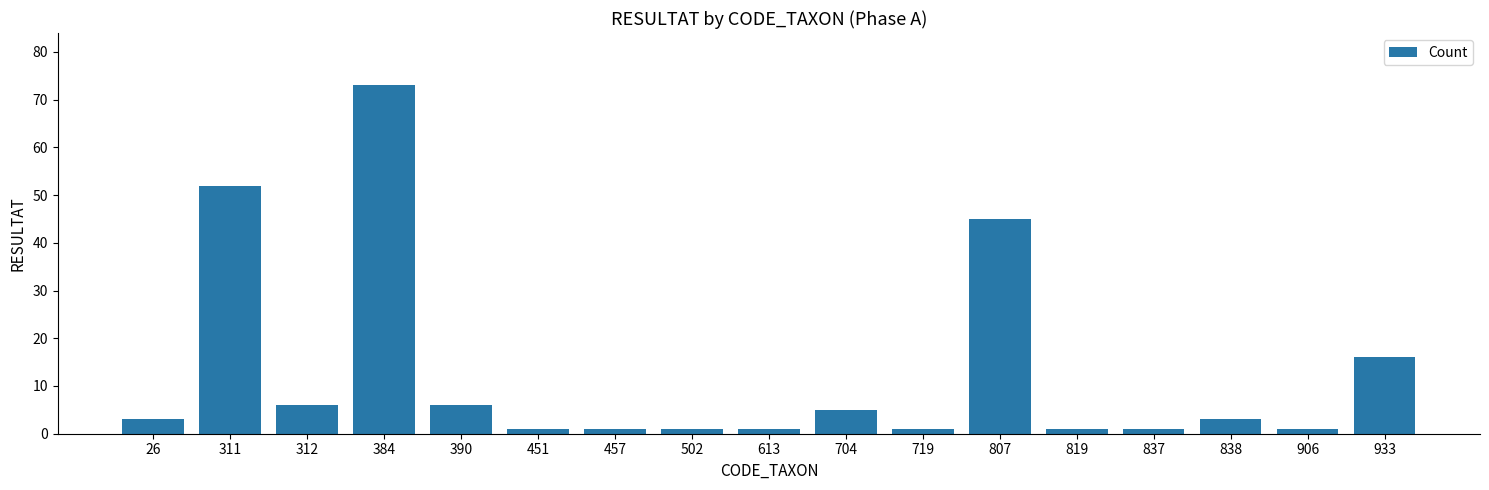

Reading left to right, what are all the values shown in this chart?

3	52	6	73	6	1	1	1	1	5	1	45	1	1	3	1	16